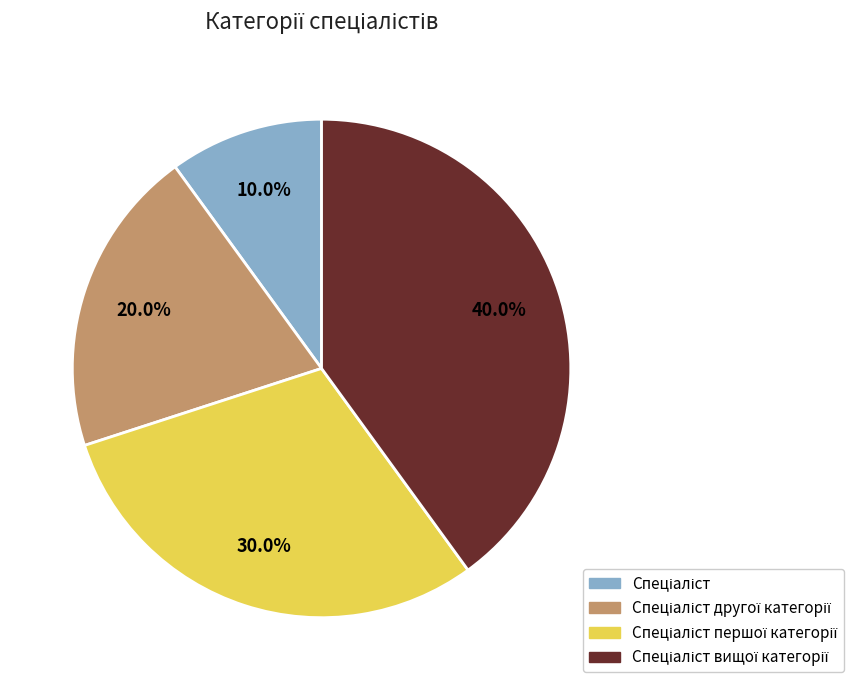

Is there any slice that represents more than half of the pie?

No